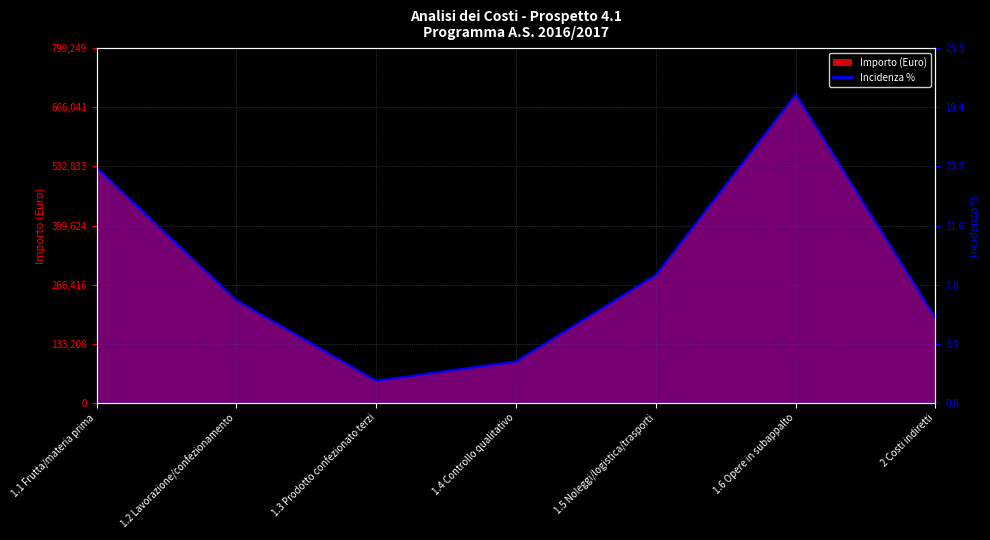

Reading left to right, what are all the values shown in this chart?

529916.0	230980.2	49422.2	93009.9	287953.1	695000.0	190481.5